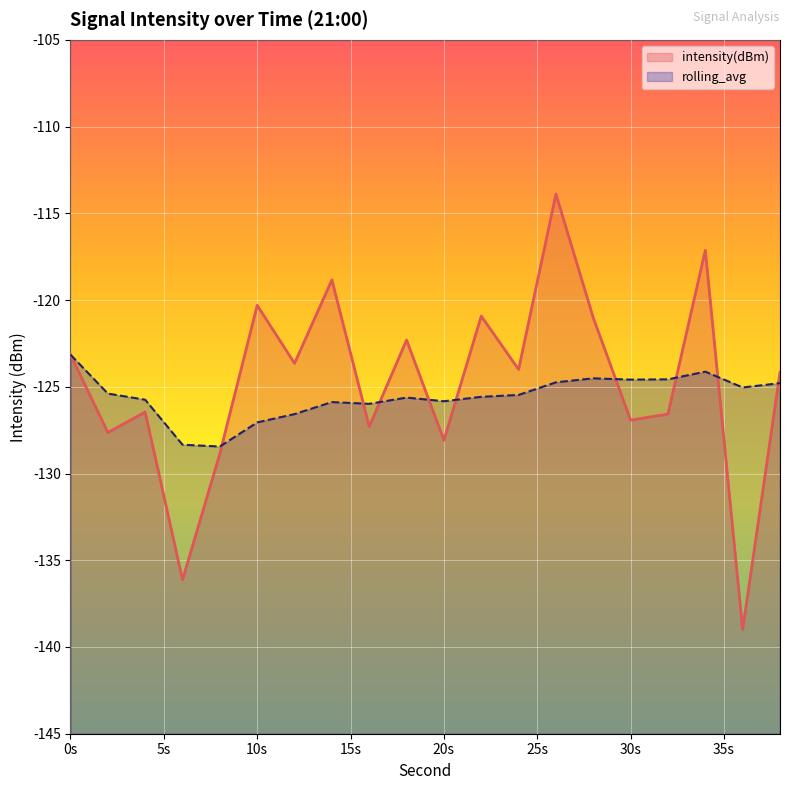

How many intersections are there between rolling_avg and intensity(dBm)?

9